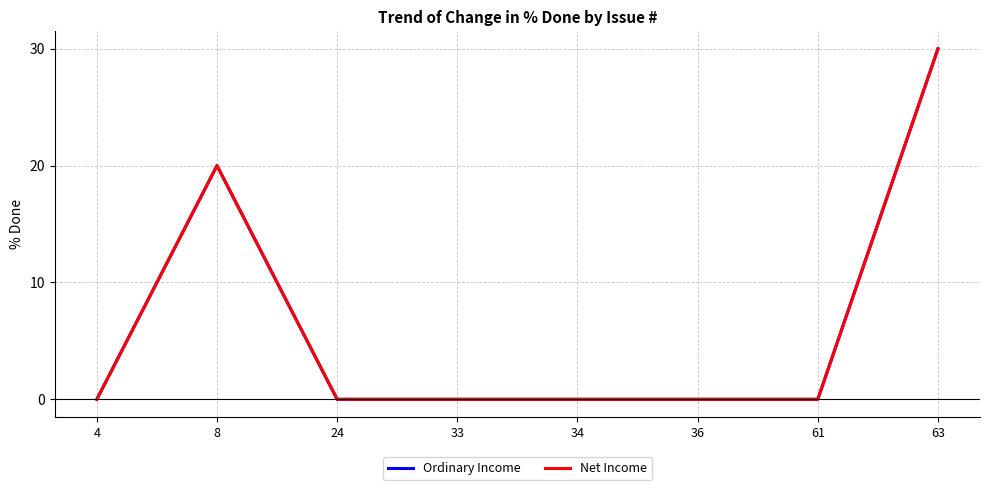

Is it true that Net Income equals 30 at 63?

True